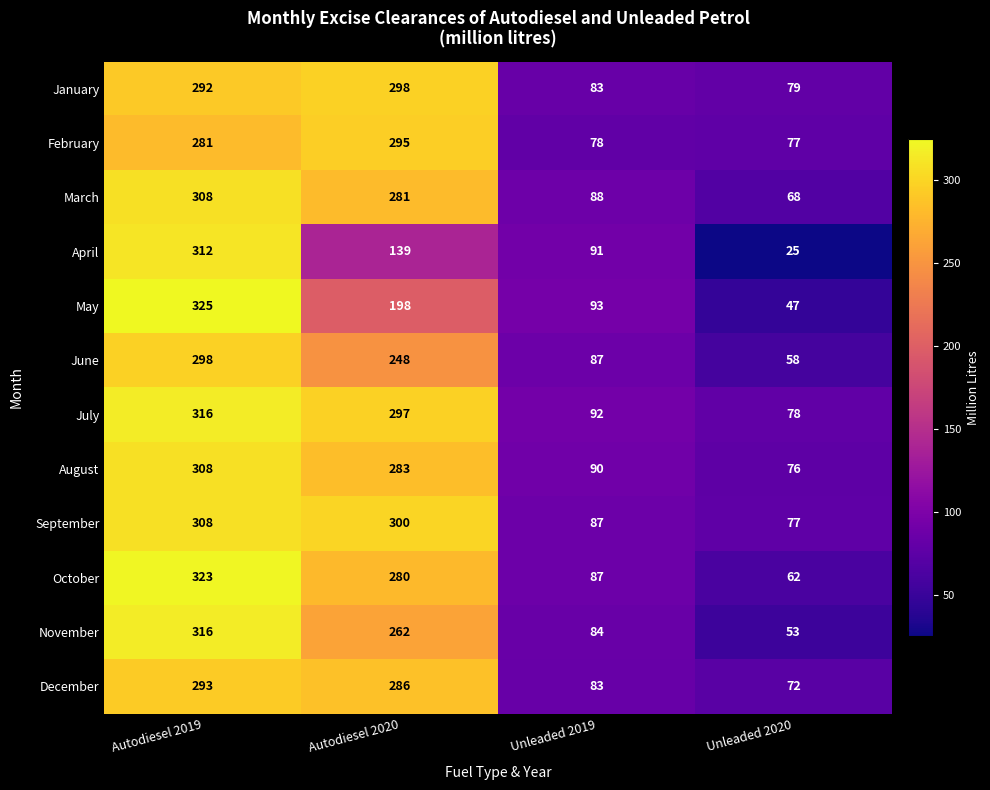

Where does the June series first go above 248?

Autodiesel 2019